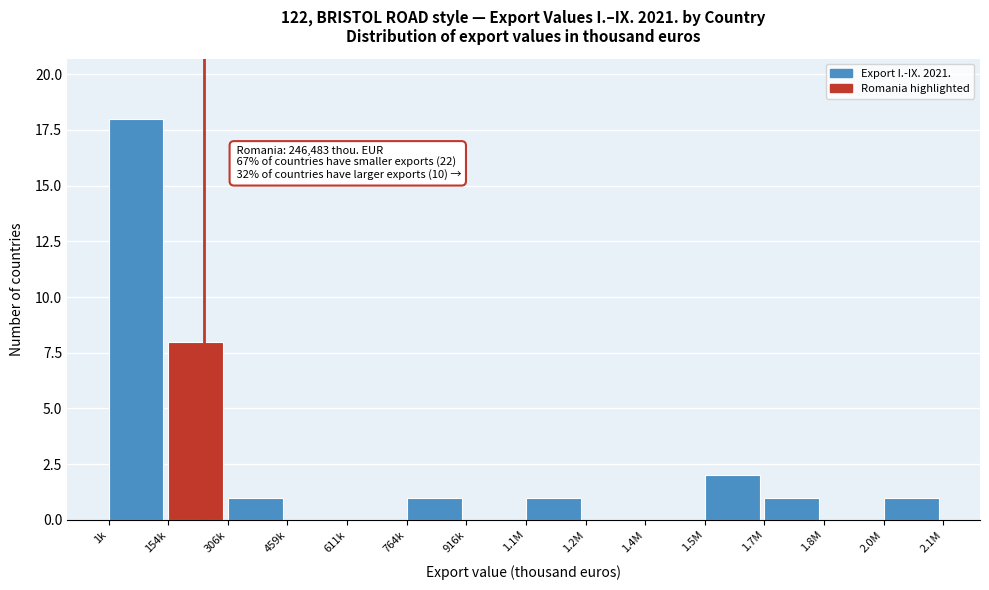

Reading left to right, list all the values displayed in this chart.

1k=18	154k=8	306k=1	459k=0	611k=0	764k=1	916k=0	1.1M=1	1.2M=0	1.4M=0	1.5M=2	1.7M=1	1.8M=0	2.0M=1